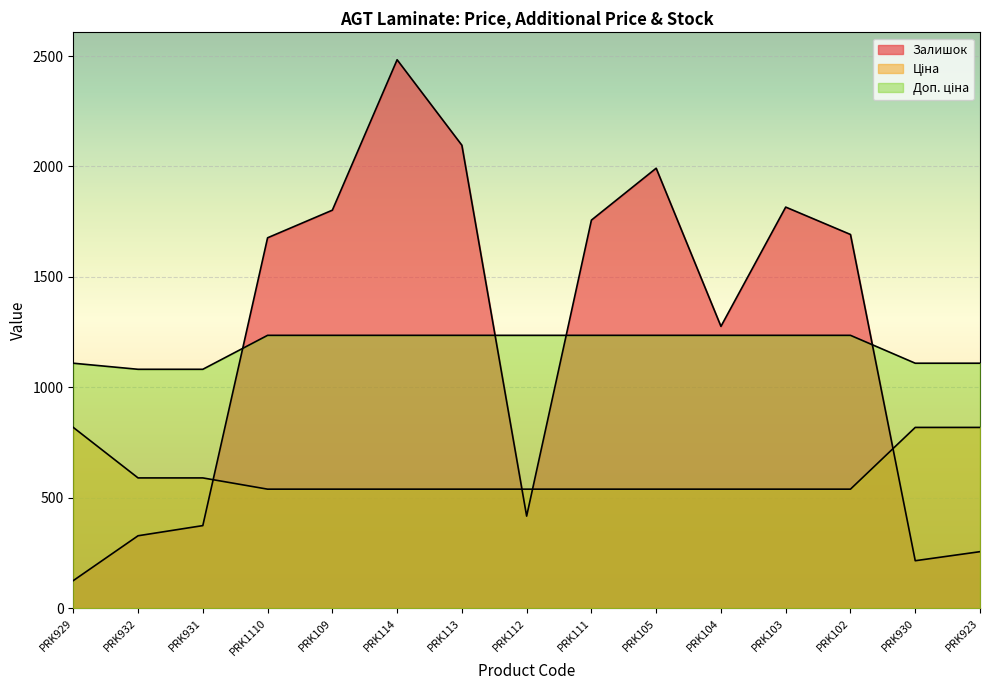

What is the sum of the Доп. ціна values at PRK930 and PRK114?

2344.6